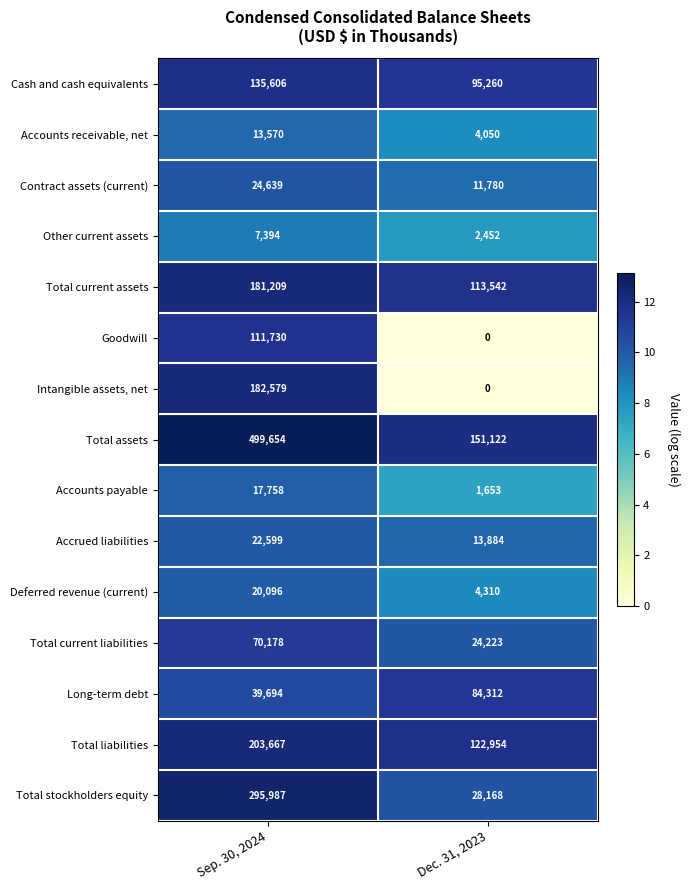

At how many categories does at least one series exceed 2?

2